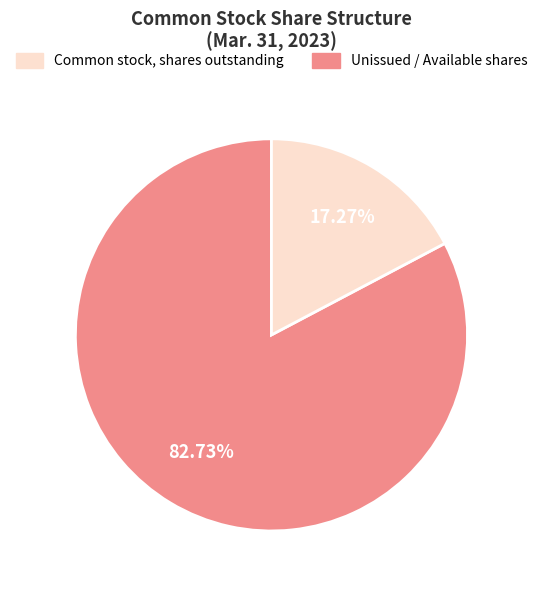

Is there a majority slice in this chart?

Yes